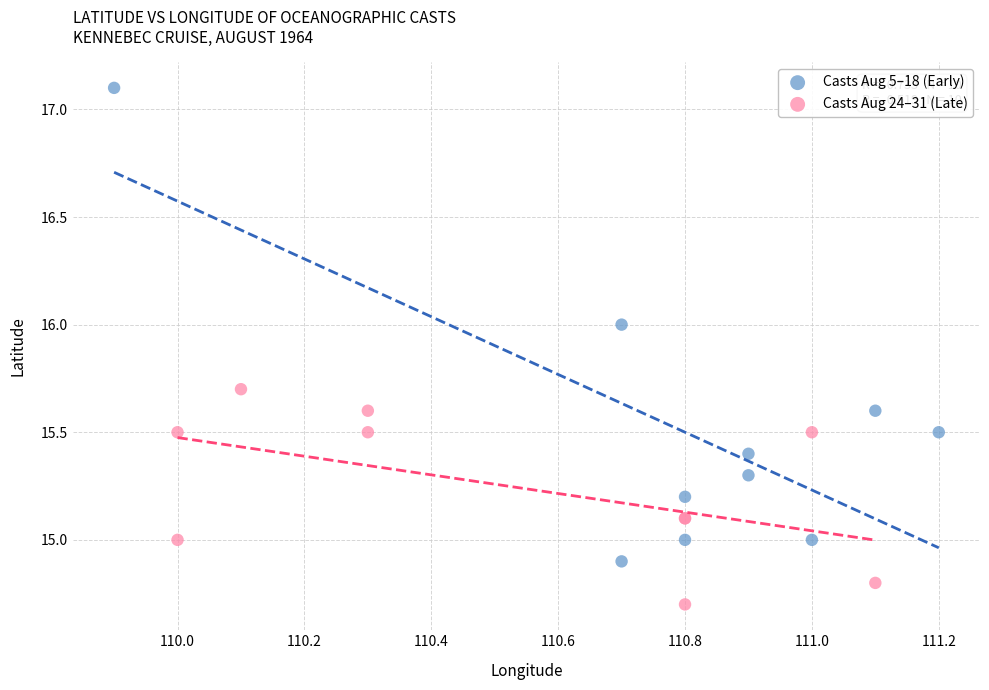

Which series has the widest spread of Y values?

Casts Aug 5–18 (Early)